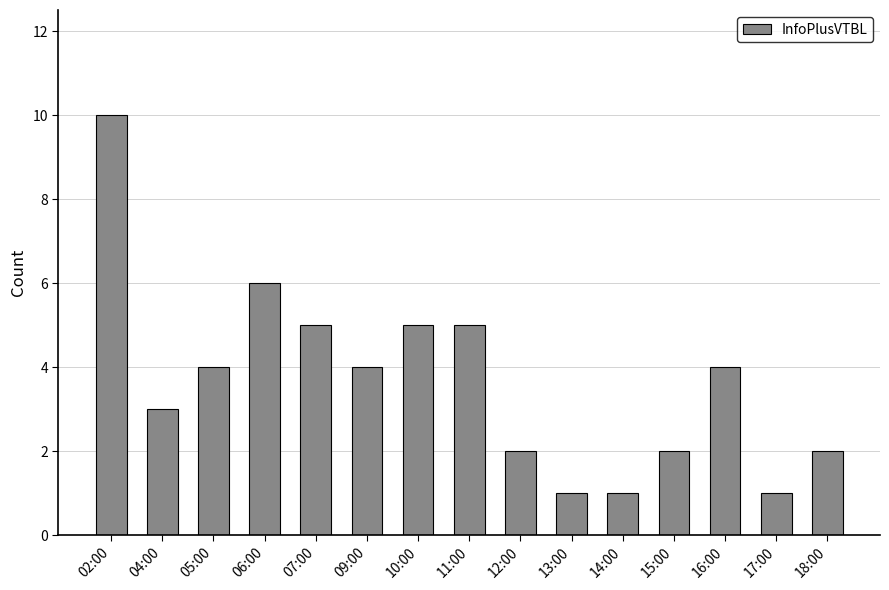

Is it true that the value at 16:00 is 7?

False